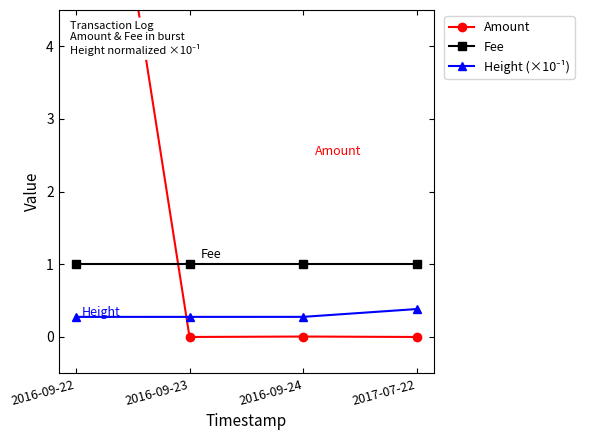

Is the value of Fee at 2016-09-23 greater than the value of Height (×10⁻¹) at 2016-09-23?

Yes